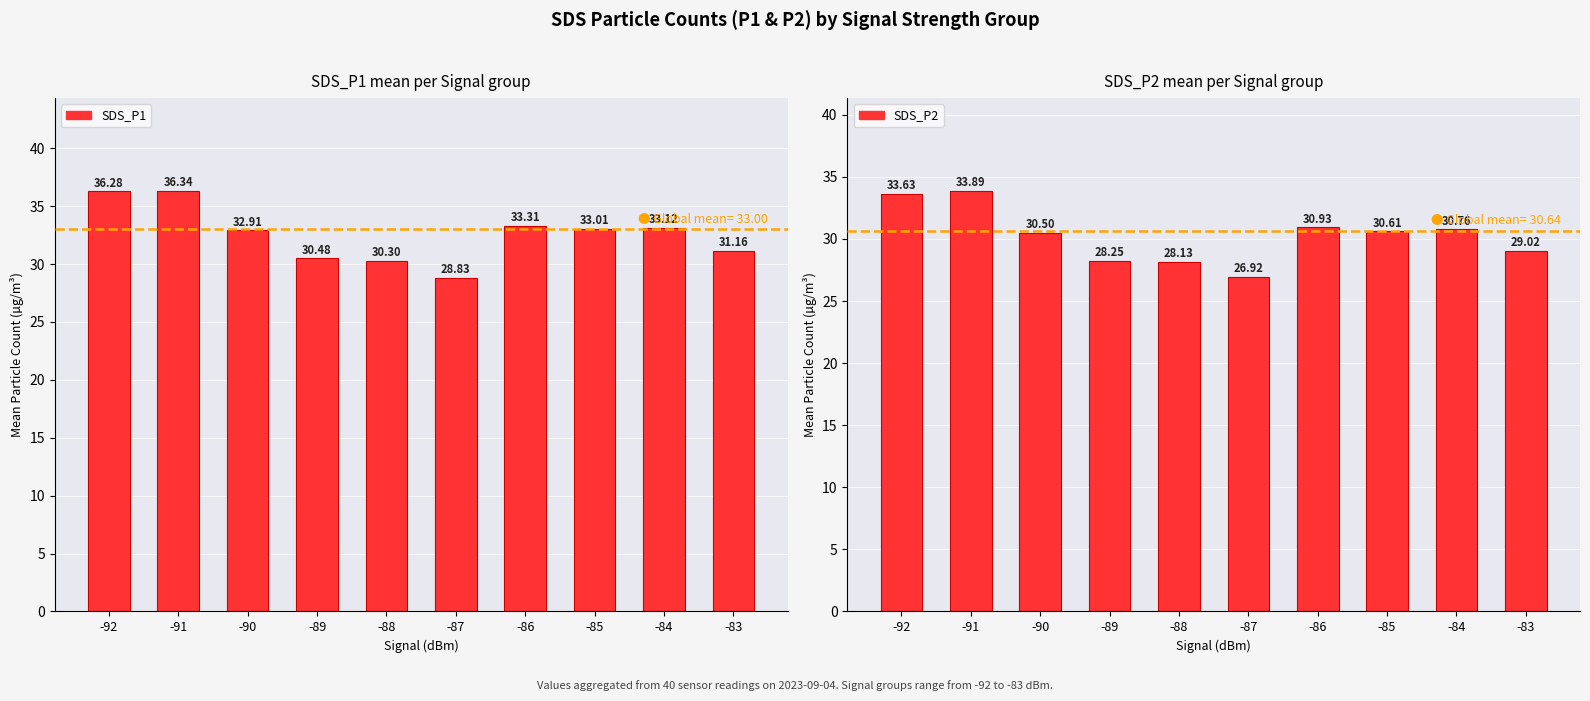

Where is SDS_P2 nearest to the value 30?

-90